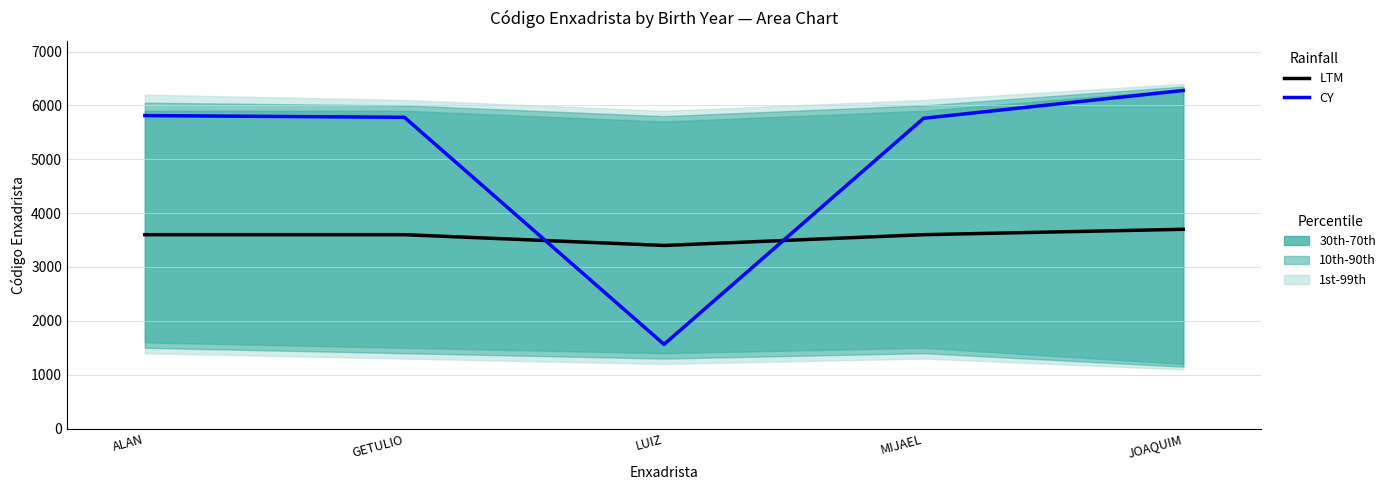

Is the value of LTM at JOAQUIM greater than the value of CY at ALAN?

No